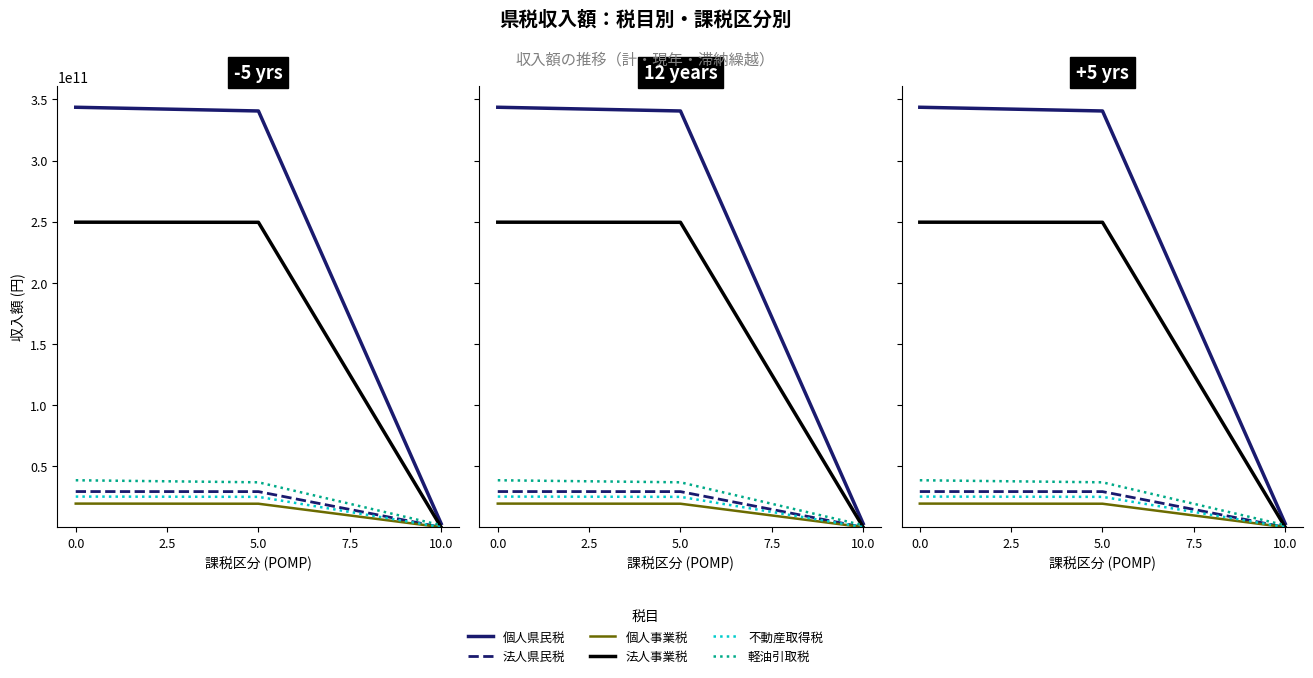

What is the sum of all 法人事業税 values?

499126918666